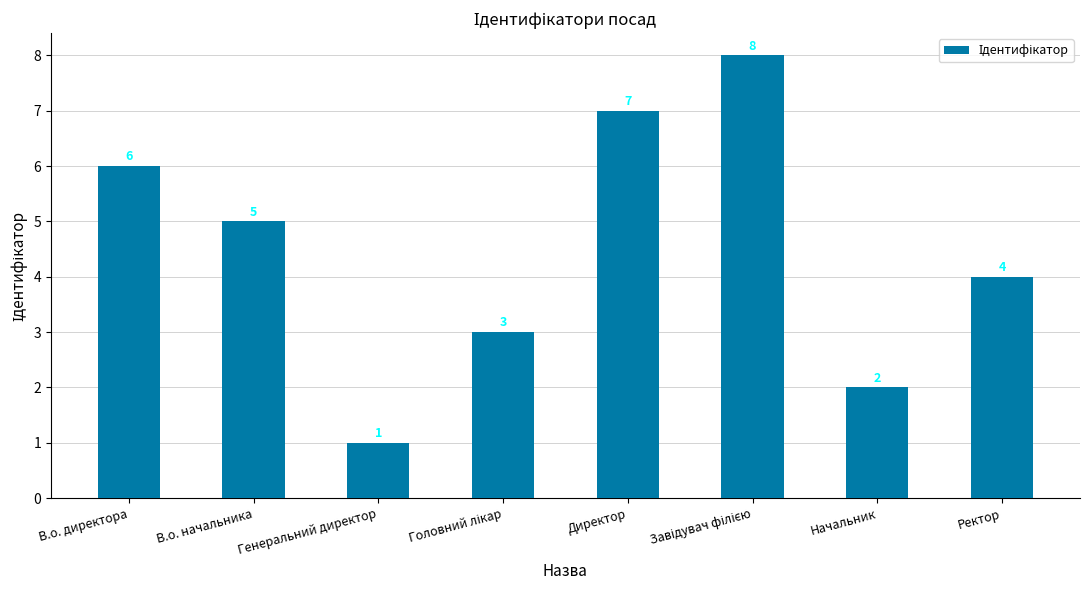

How many distinct data groups are displayed?

1